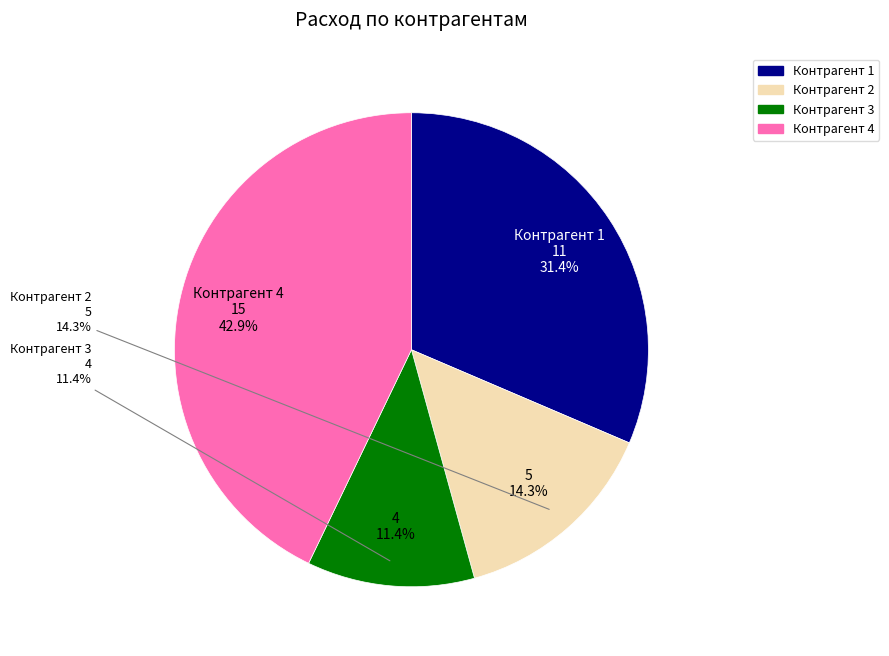

Which category has the biggest portion of the pie?

Контрагент 4